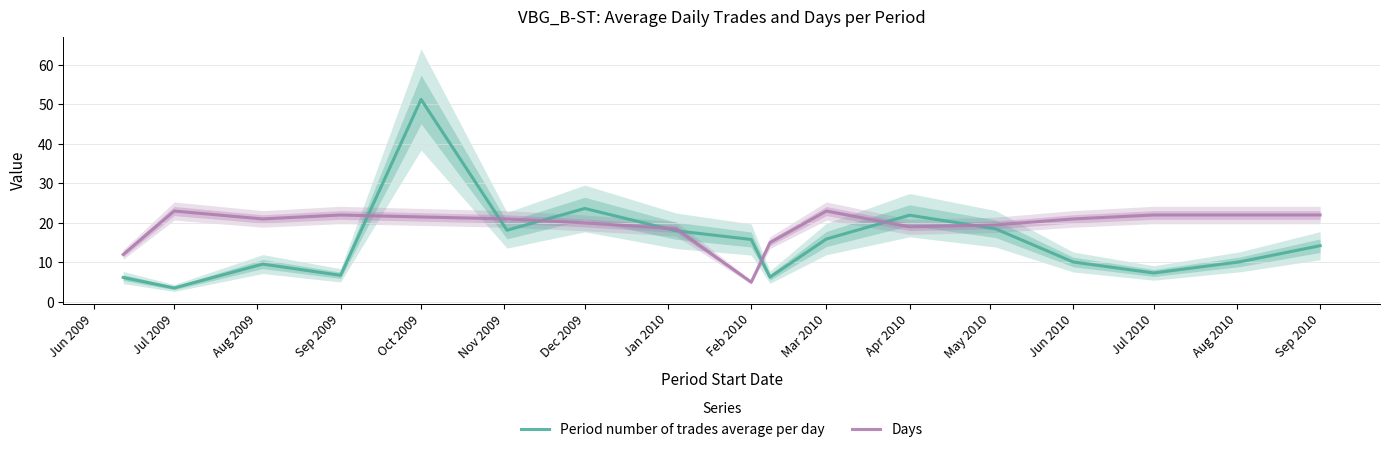

At which category is the sum across all series the highest?

Oct 2009